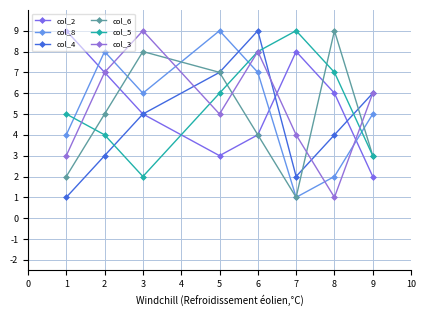

How many categories are shown in the chart?

8